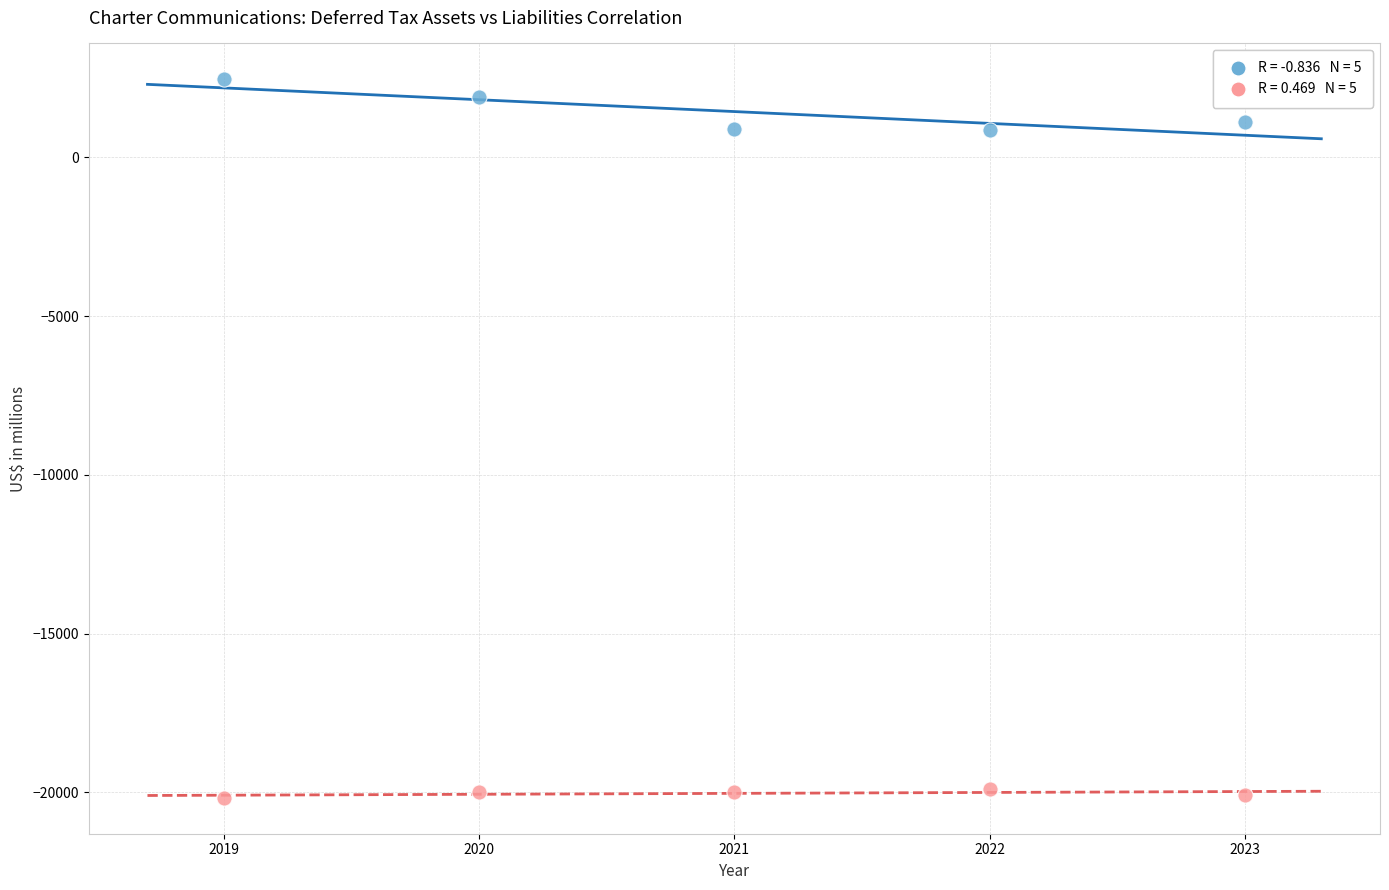

Across all data points, what is the range of Y values (max minus min)?

22625